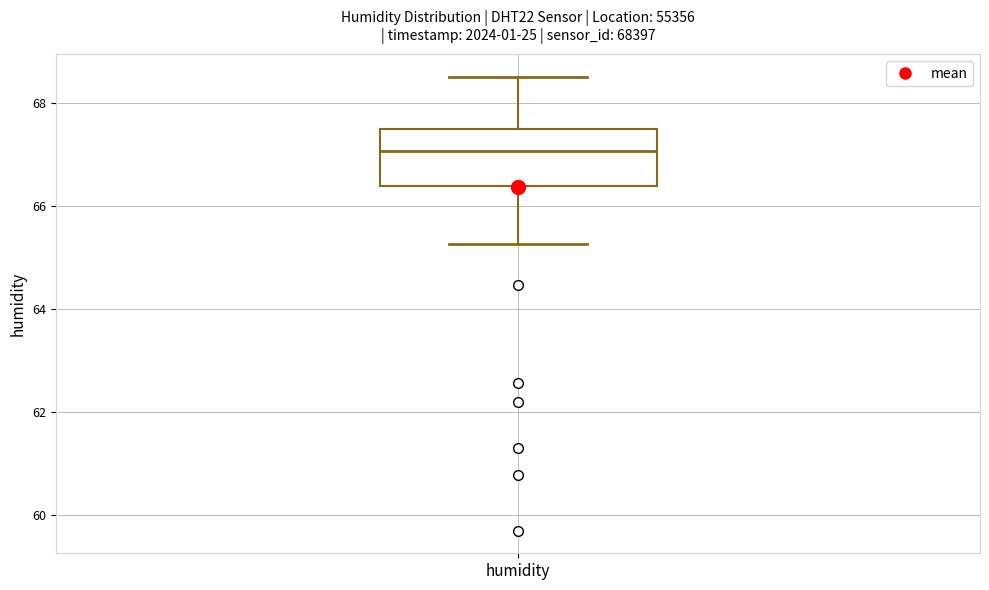

Where does the median line of the box for humidity sit on the y-axis? The values are not printed on the chart, so give them approximately, as read against the axis.

67.0